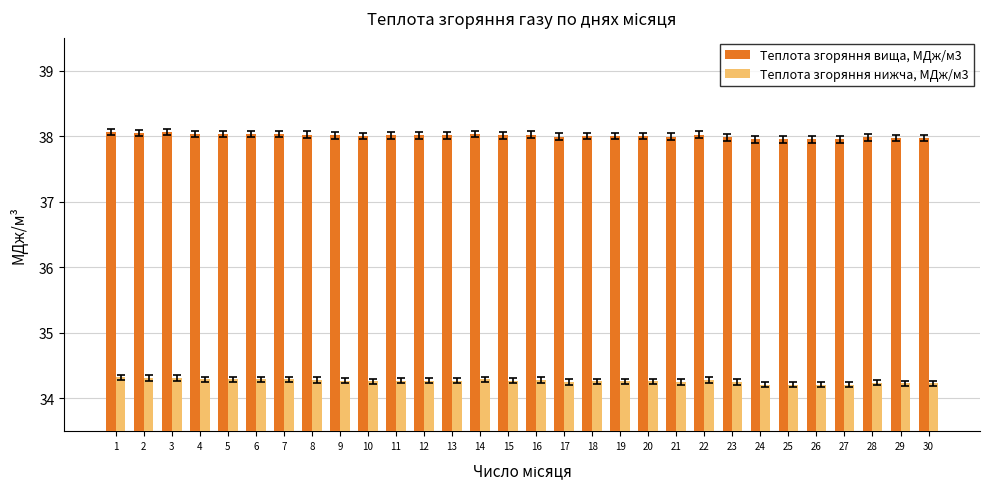

Is it true that Теплота згоряння вища, МДж/м3 equals 55.8 at 25?

False